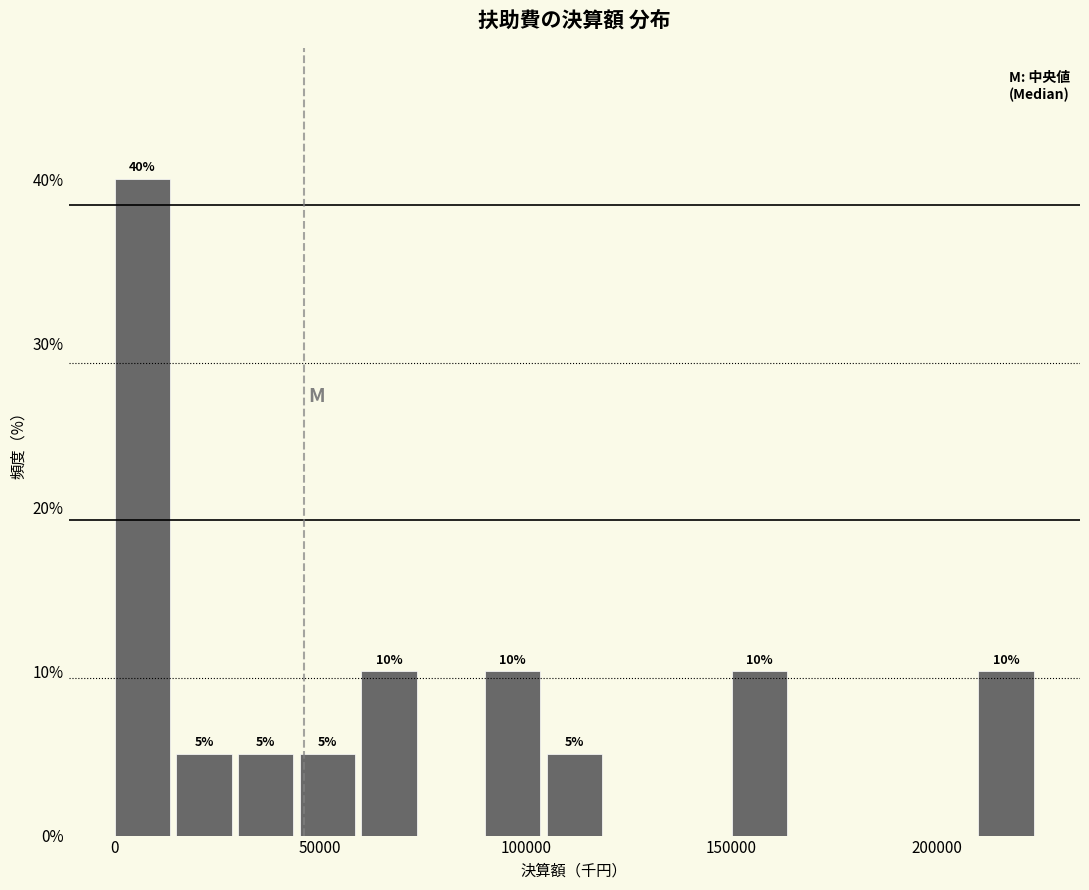

Read against the x-axis, roughly where is the centre of the tallest bar?

5000